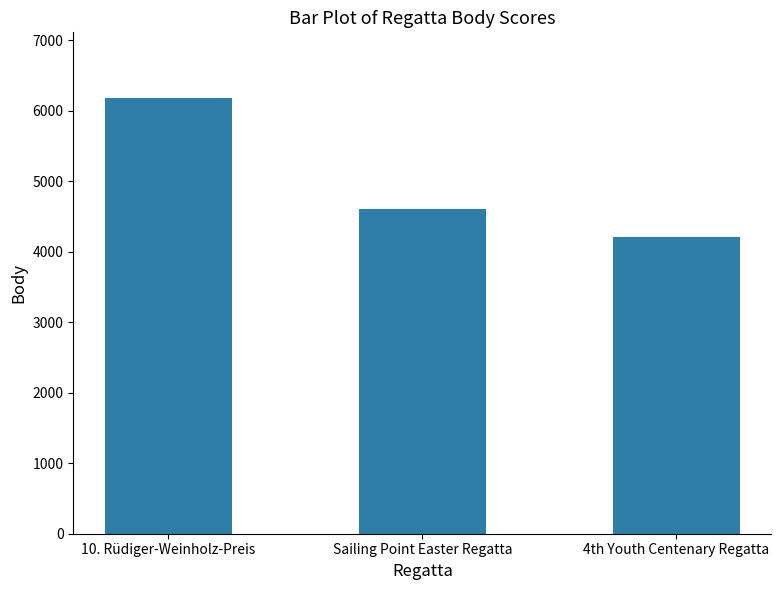

Rank the categories by value from lowest to highest.

4th Youth Centenary Regatta, Sailing Point Easter Regatta, 10. Rüdiger-Weinholz-Preis